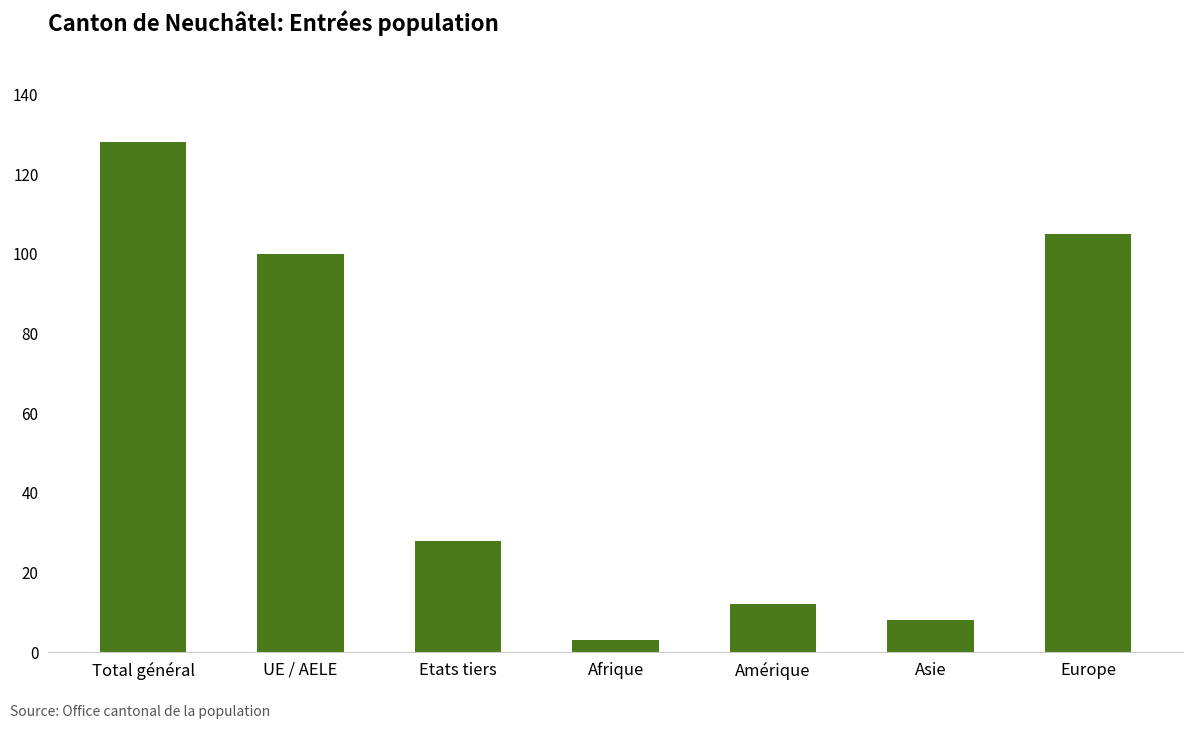

What is the change in value from Etats tiers to Asie?

-20